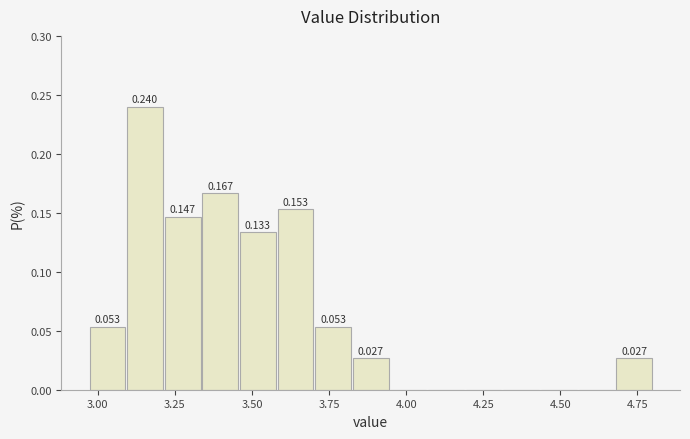

Around what value on the x-axis is the tallest bar? Give the approximate position of its centre, as read against the axis.

3.15